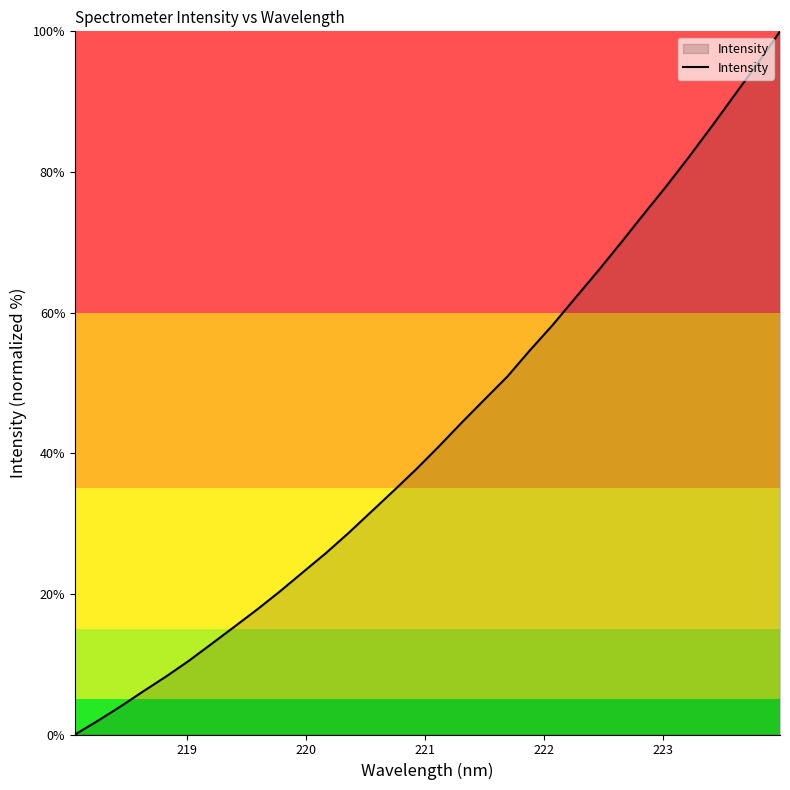

What is the difference between the second highest and second lowest values?

93.4